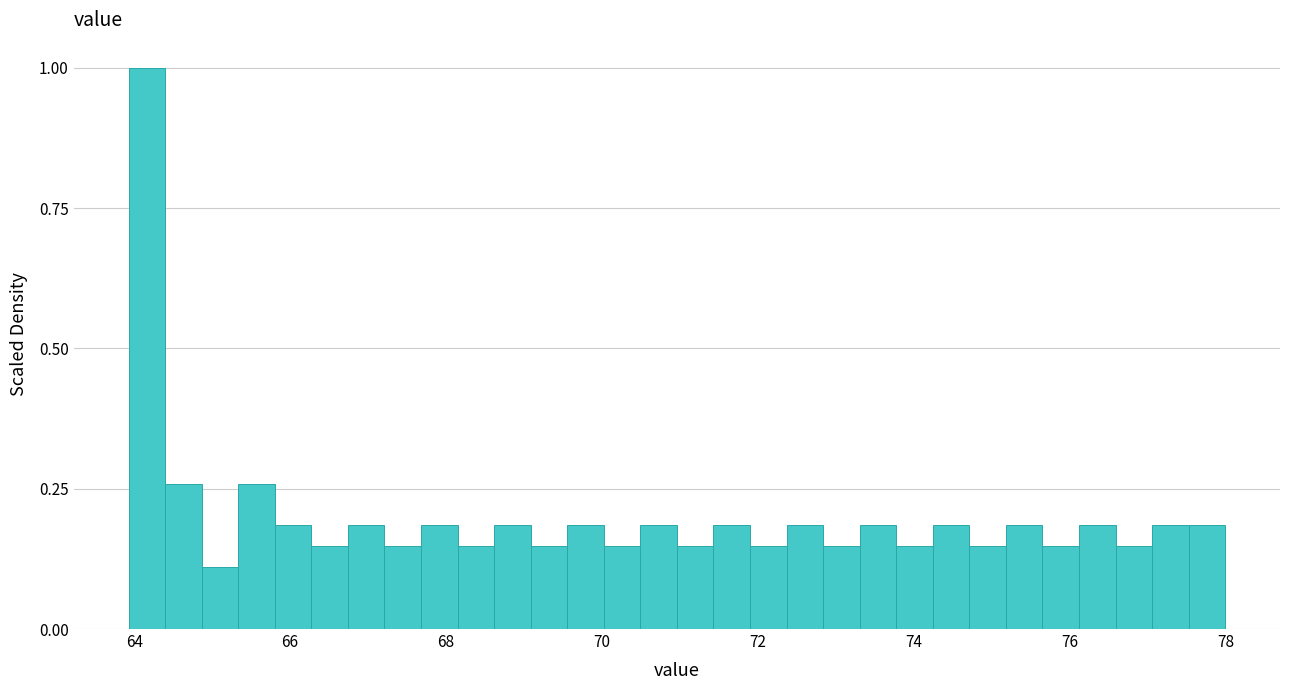

Around what value on the x-axis is the tallest bar? Give the approximate position of its centre, as read against the axis.

64.2